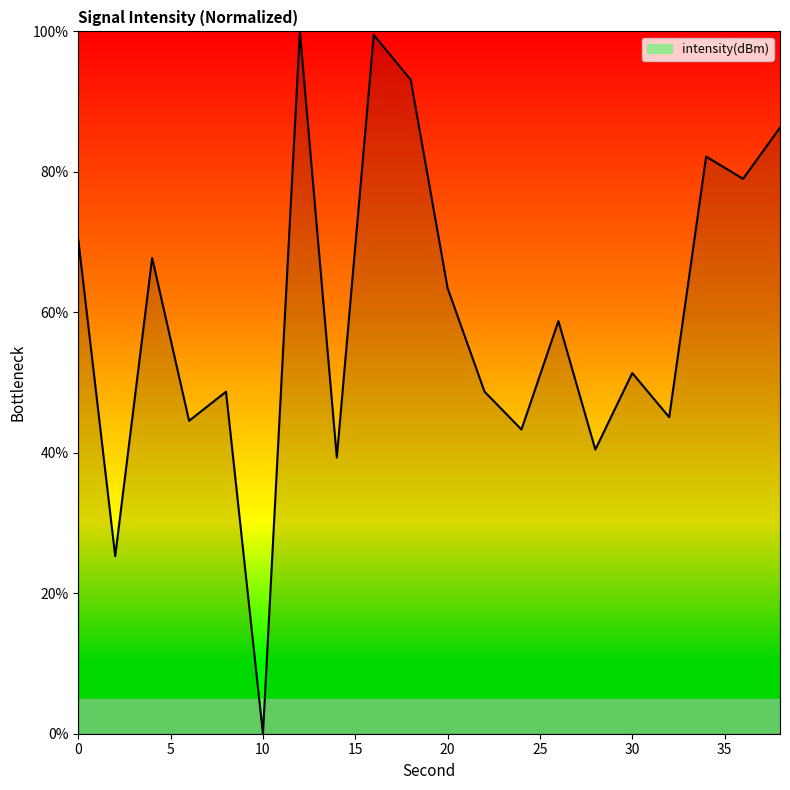

True or false: there are more than 2 points higher than both neighbors.

True